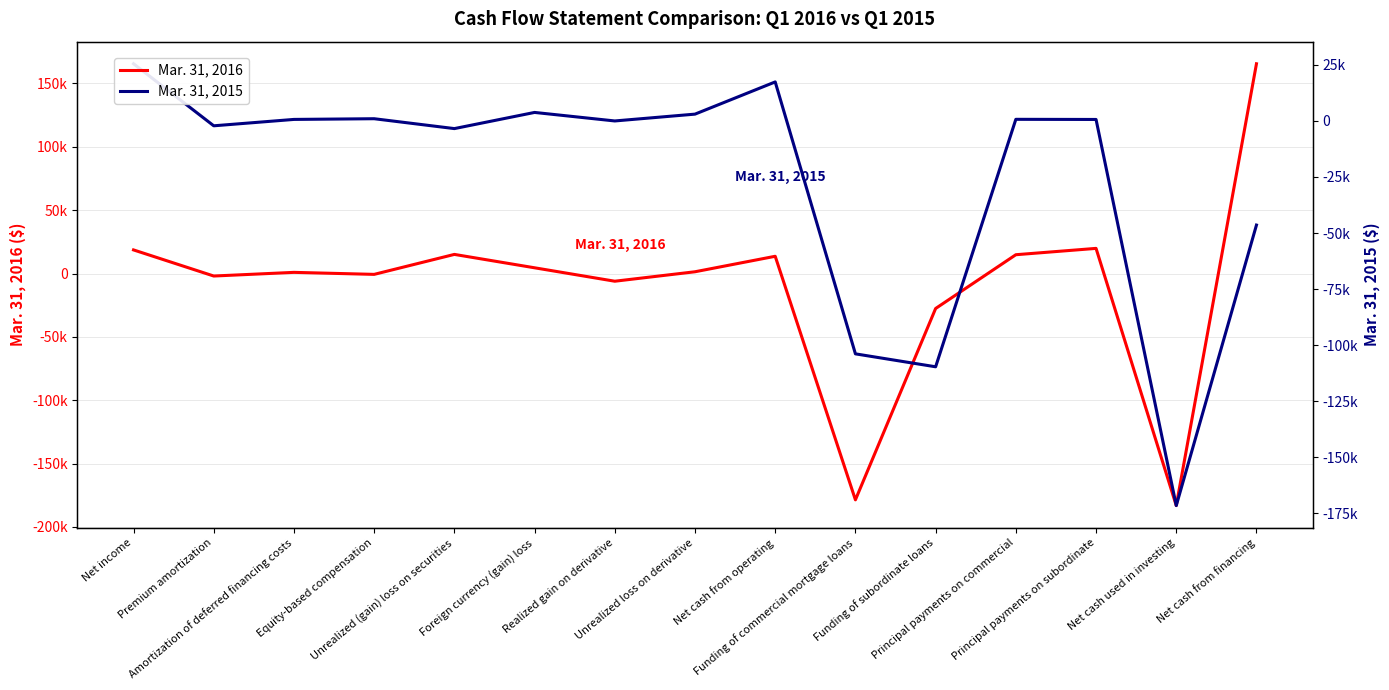

What is the greatest value displayed?

165499